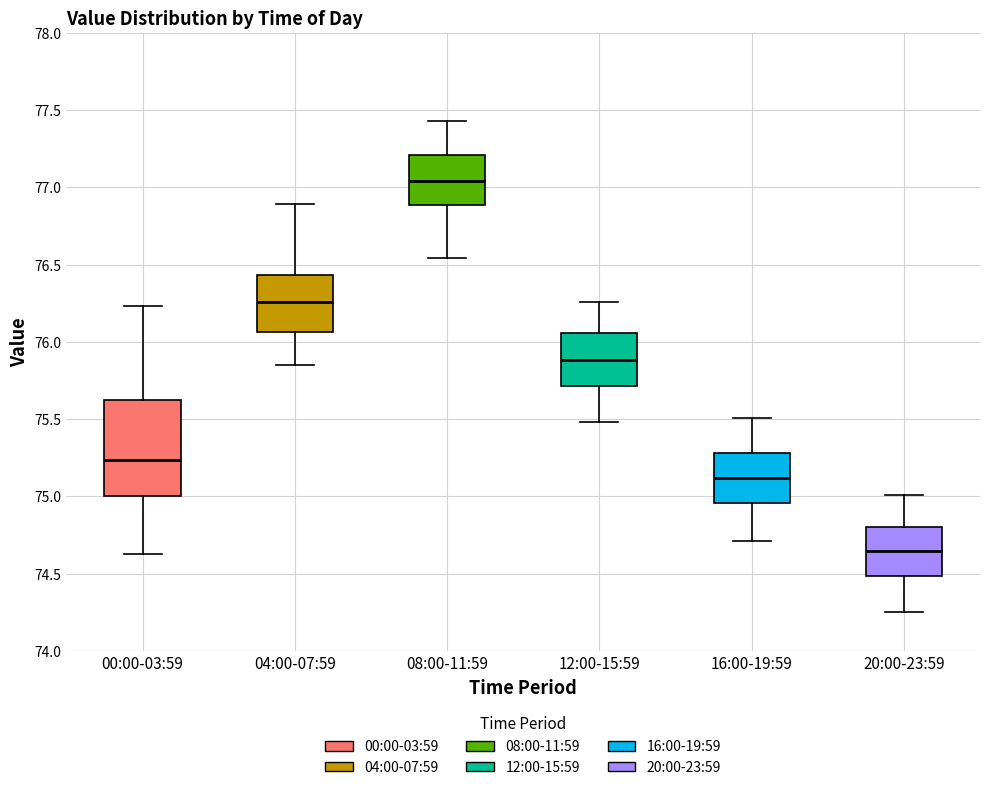

Reading left to right, read every box against the y-axis: the position of its median line, the range the box covers, and the ends of its whiskers. The values are not printed on the chart, so give them approximately, as read against the axis.

00:00-03:59: median 75.25, box 75.00 to 75.60, whiskers 74.65 to 76.25
04:00-07:59: median 76.25, box 76.05 to 76.45, whiskers 75.85 to 76.90
08:00-11:59: median 77.05, box 76.90 to 77.20, whiskers 76.55 to 77.45
12:00-15:59: median 75.90, box 75.70 to 76.05, whiskers 75.50 to 76.25
16:00-19:59: median 75.10, box 74.95 to 75.30, whiskers 74.70 to 75.50
20:00-23:59: median 74.65, box 74.50 to 74.80, whiskers 74.25 to 75.00